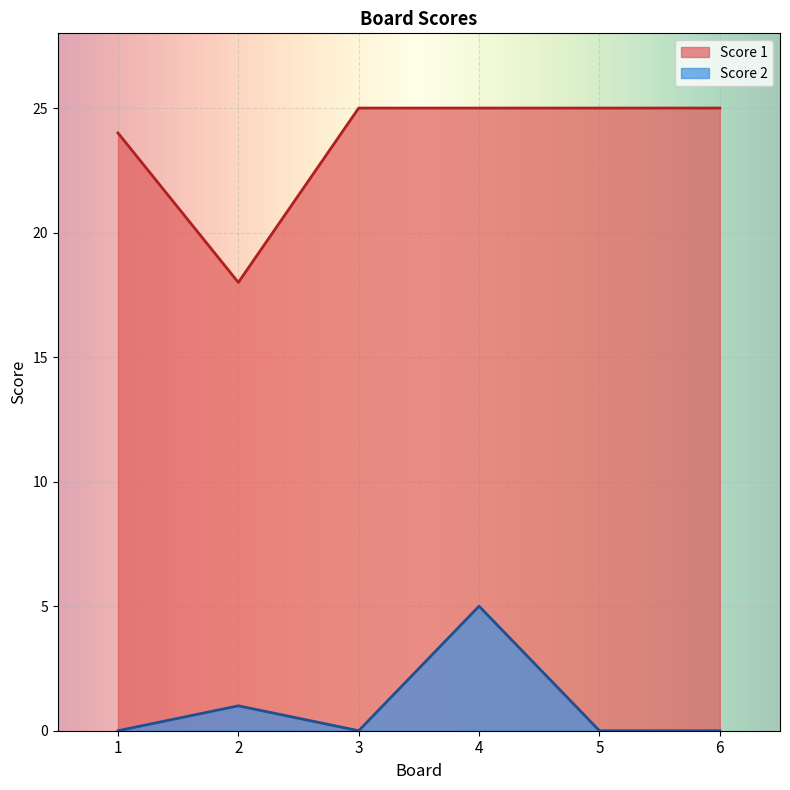

How many Score 1 values are between 24 and 25?

5